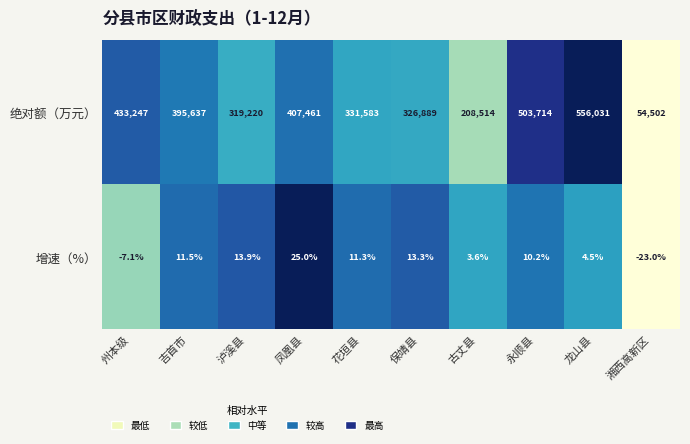

How many distinct data groups are displayed?

2